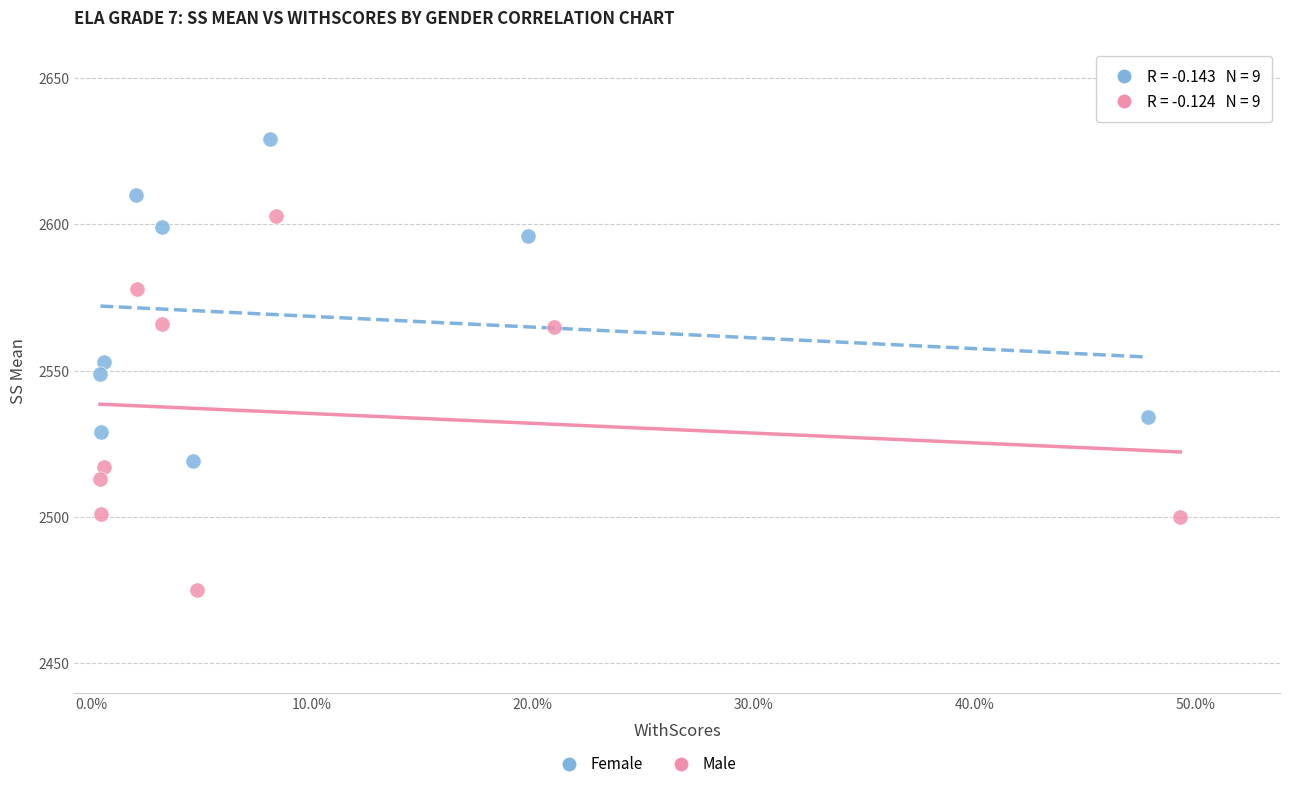

Which series reaches the minimum Y coordinate?

Male